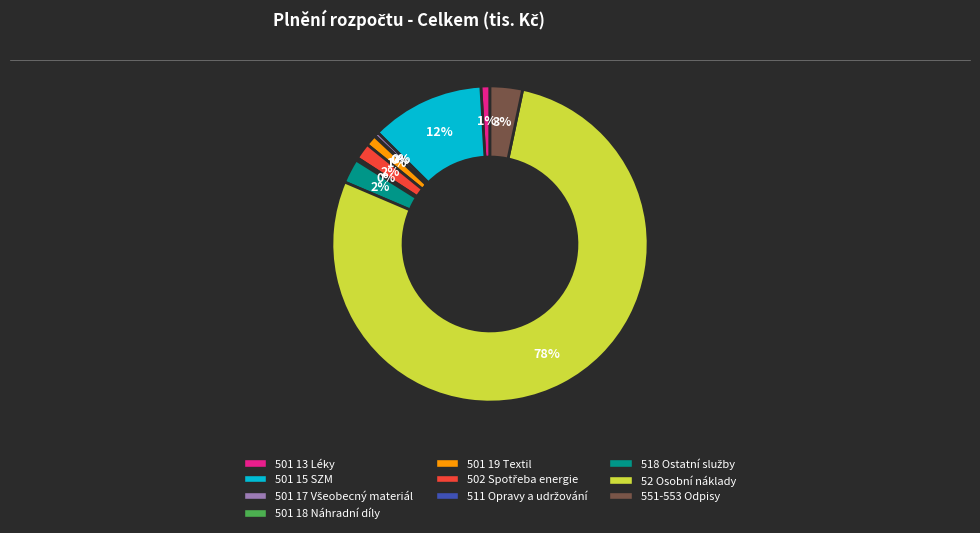

Which has a higher value, 501 13 Léky or 501 15 SZM?

501 15 SZM